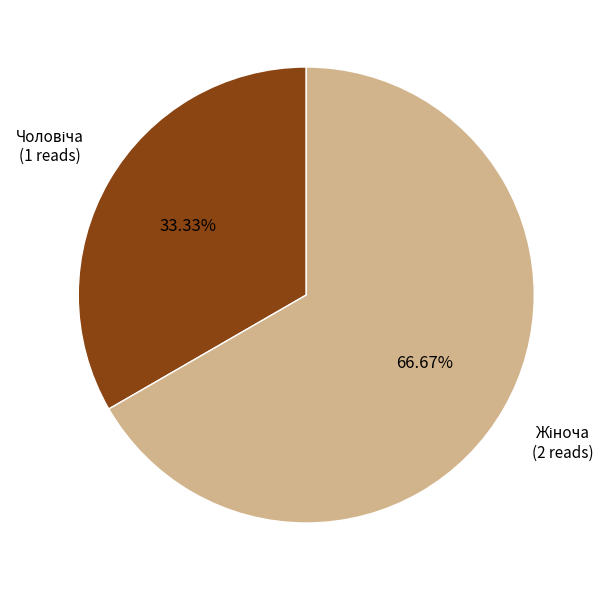

How many segments does this pie chart have?

2